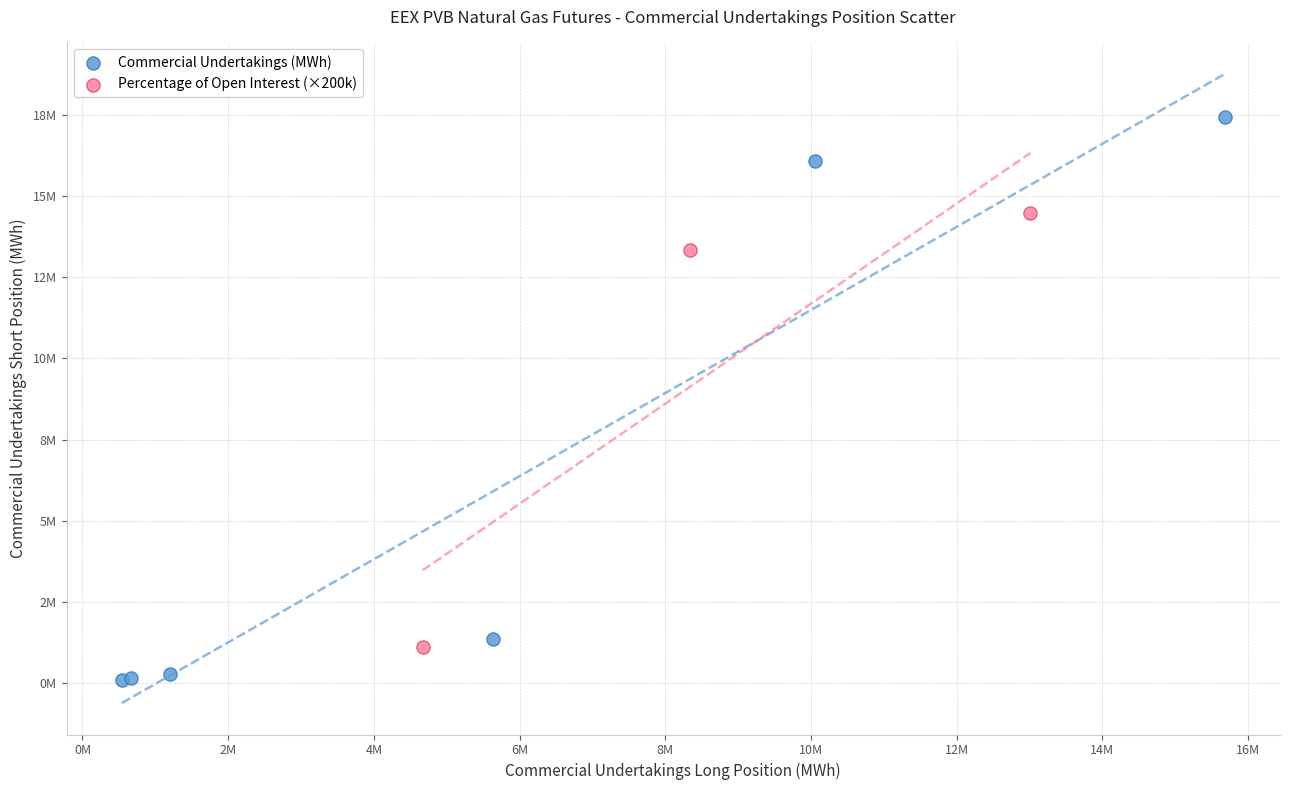

What are all the series names shown in the legend?

Commercial Undertakings (MWh), Percentage of Open Interest (×200k)